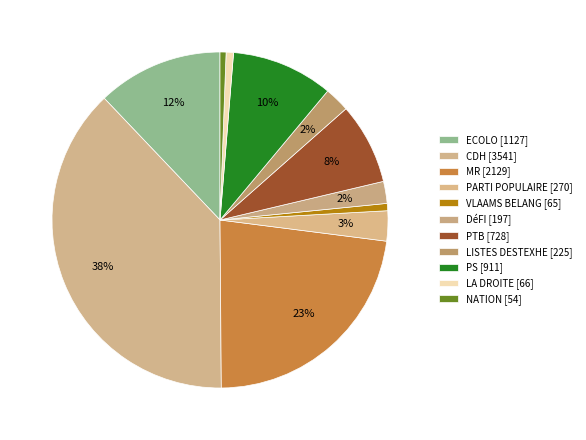

How many slices are in this pie chart?

11